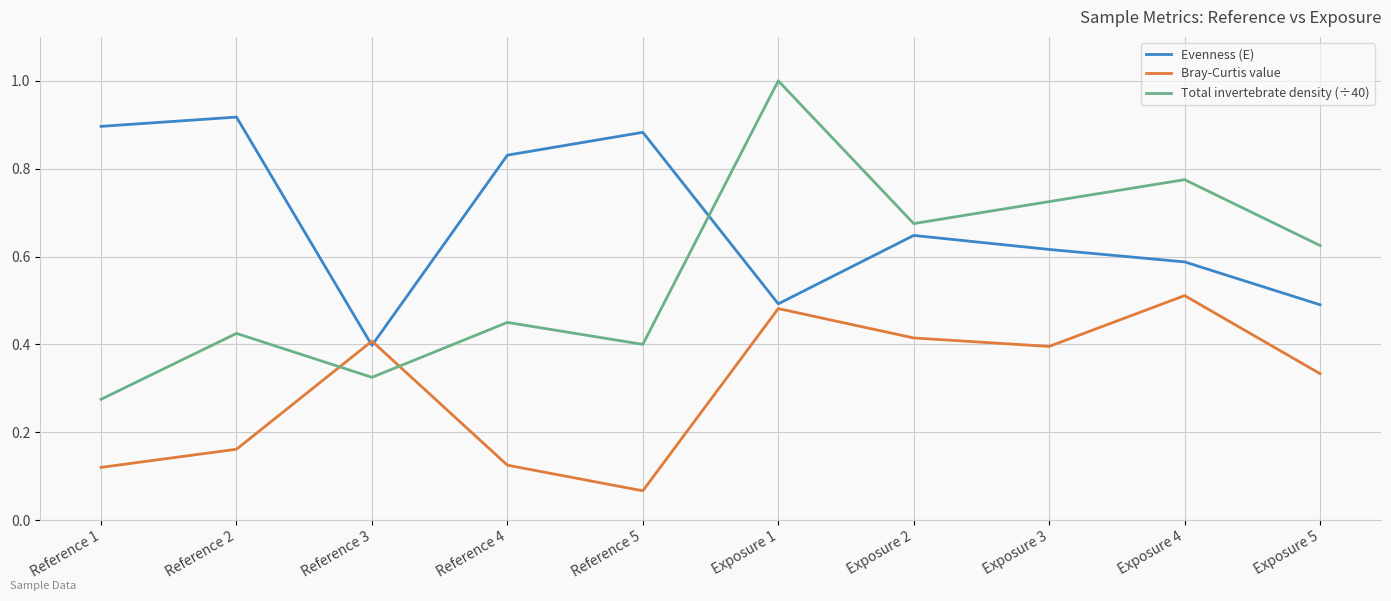

What position from the right is Reference 3?

8